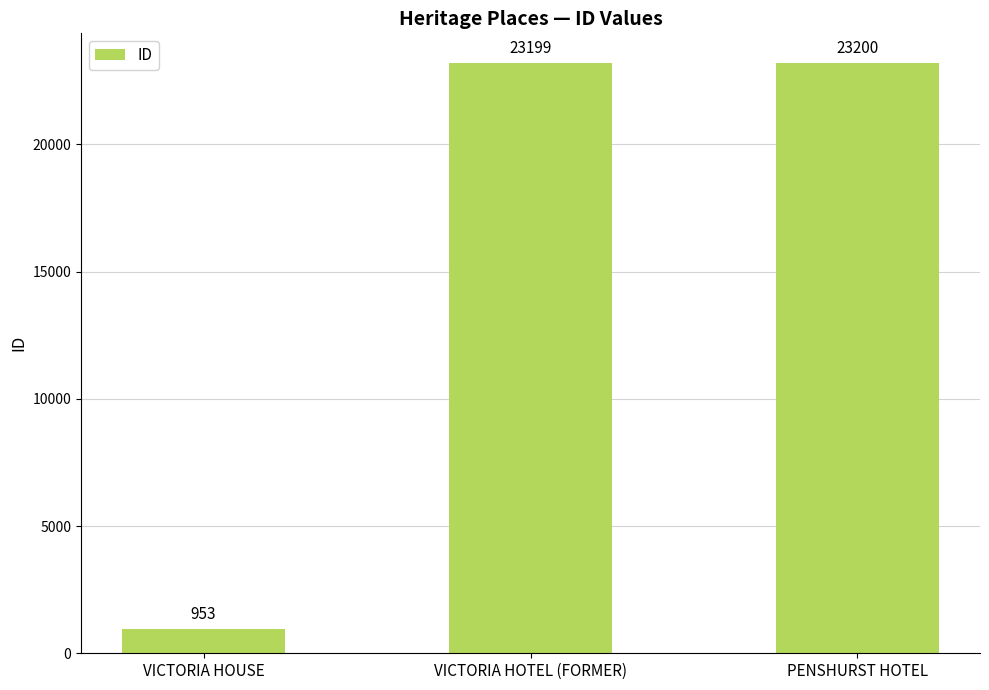

What position from the right is VICTORIA HOTEL (FORMER)?

2